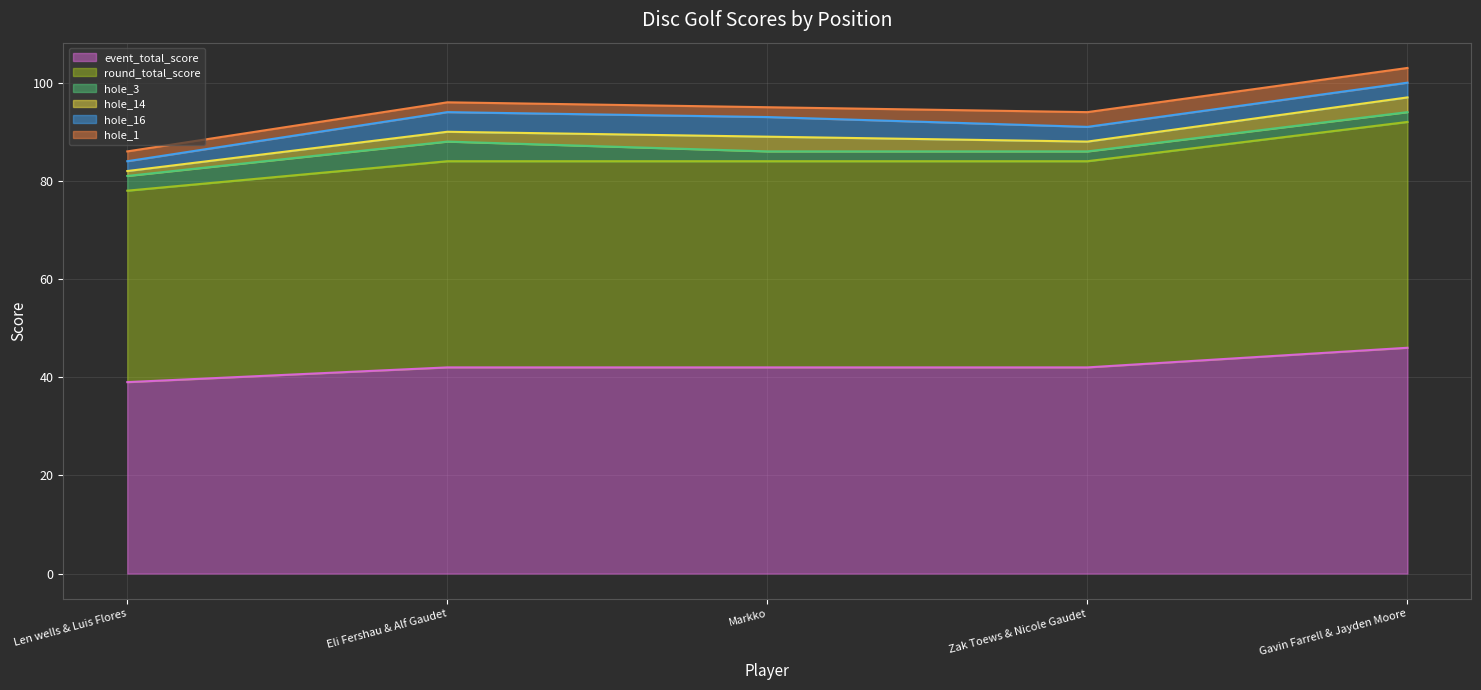

Is it true that event_total_score equals 18 at 2?

False